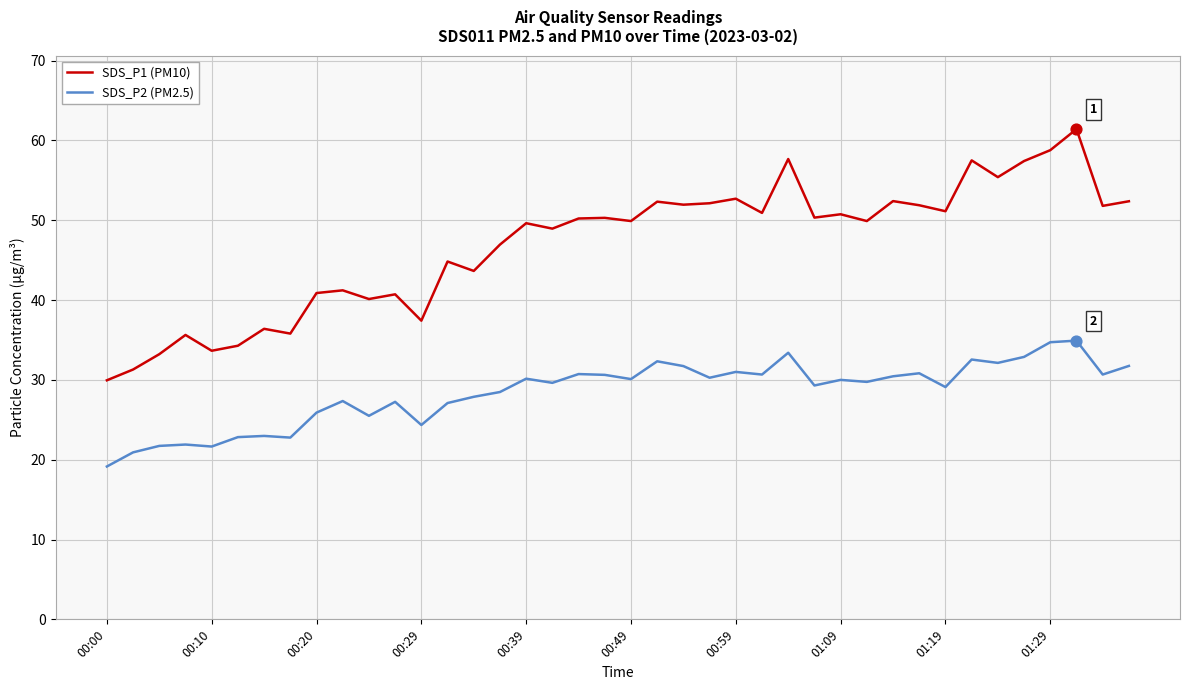

At how many categories does at least one series exceed 19?

40